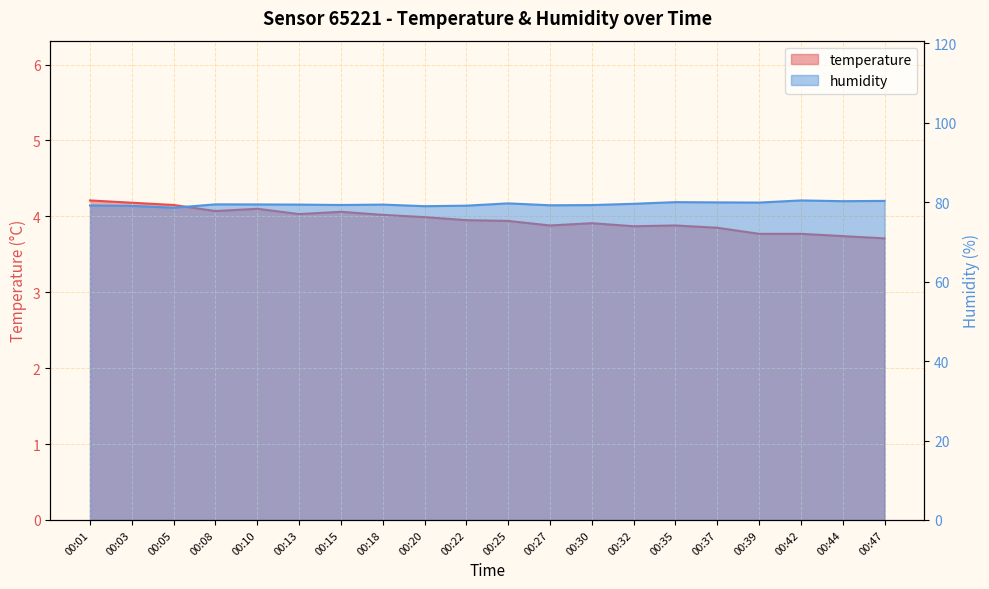

What is the sum of the humidity values at 00:25 and 00:05?

158.4